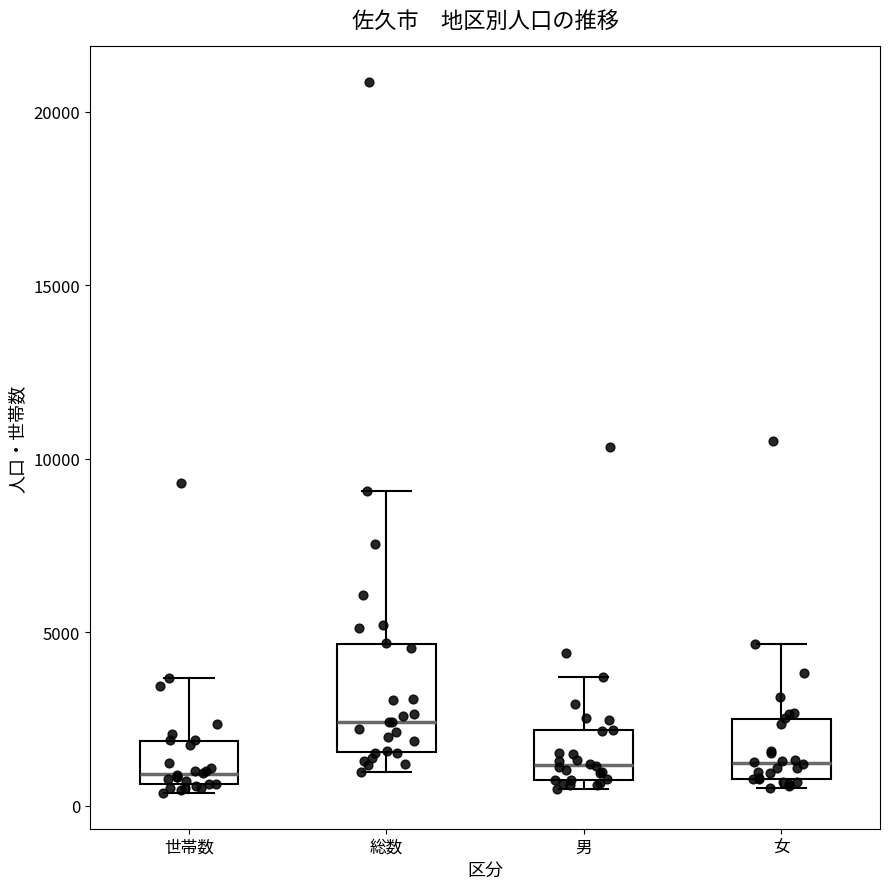

Comparing the boxes themselves (not the whiskers), which one is the tallest?

総数